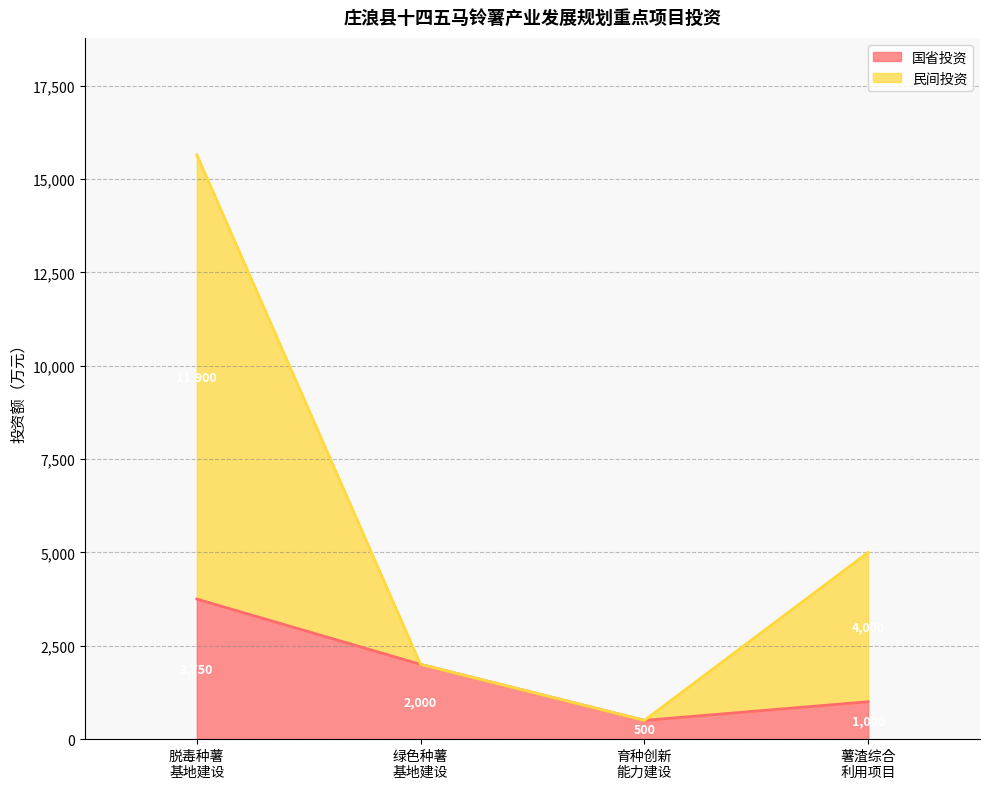

What is the highest value of the 国省投资 series?

3750